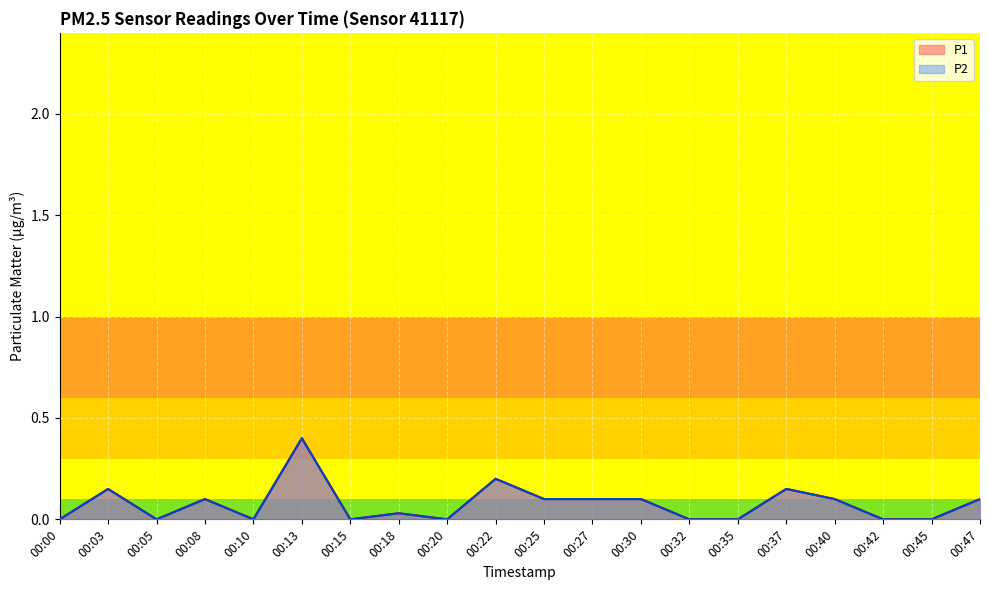

Reading left to right, list all the values displayed in this chart.

P1: 0.0	0.1	0.0	0.1	0.0	0.4	0.0	0.0	0.0	0.2	0.1	0.1	0.1	0.0	0.0	0.1	0.1	0.0	0.0	0.1
P2: 0.0	0.1	0.0	0.1	0.0	0.4	0.0	0.0	0.0	0.2	0.1	0.1	0.1	0.0	0.0	0.1	0.1	0.0	0.0	0.1